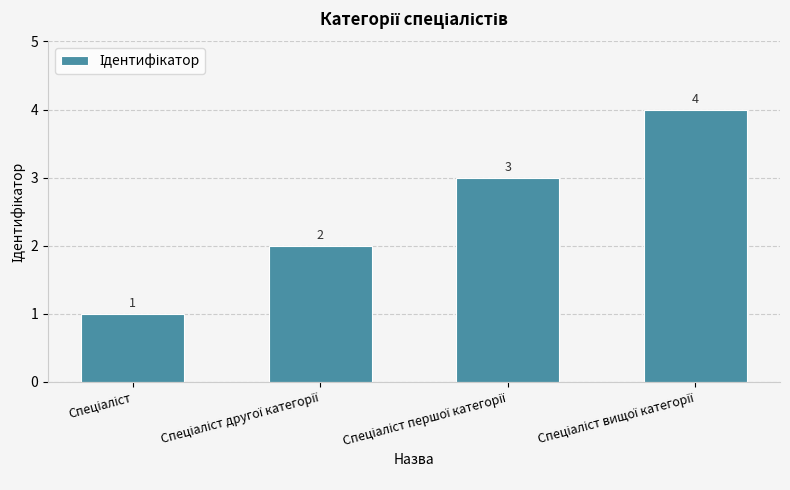

What is the maximum value shown in the chart?

4